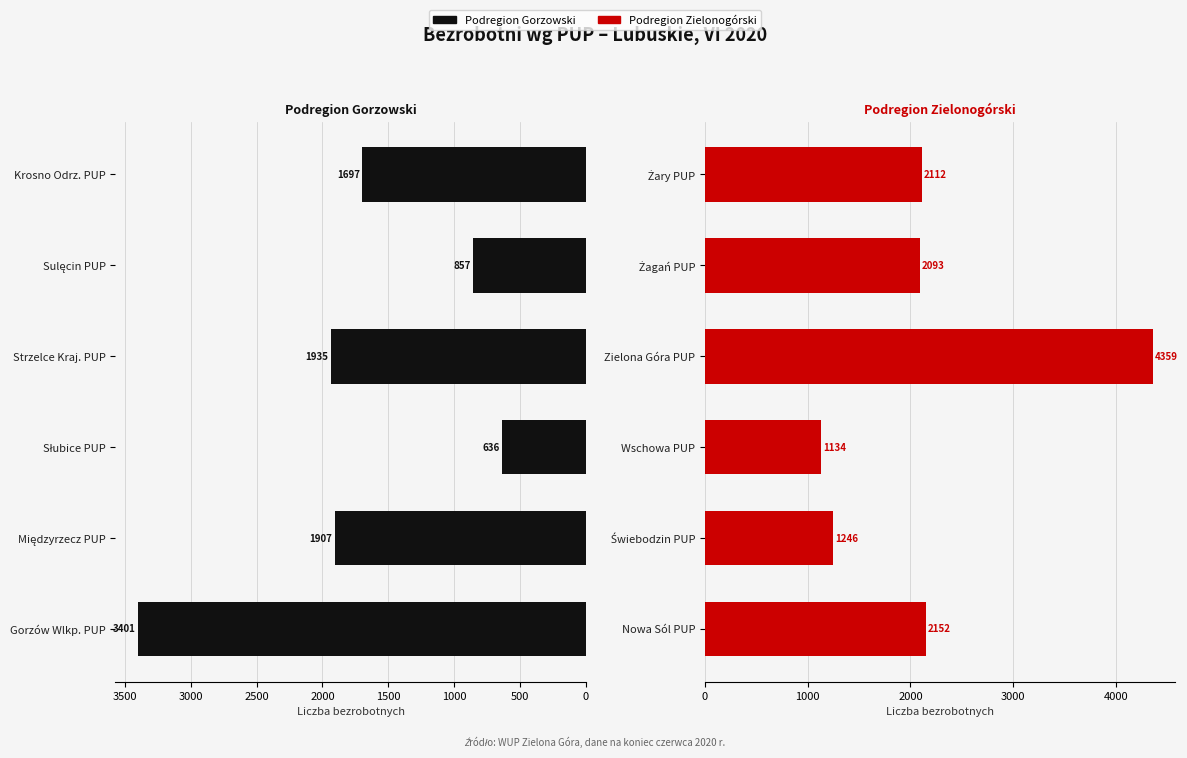

What is the minimum value shown in the chart?

636